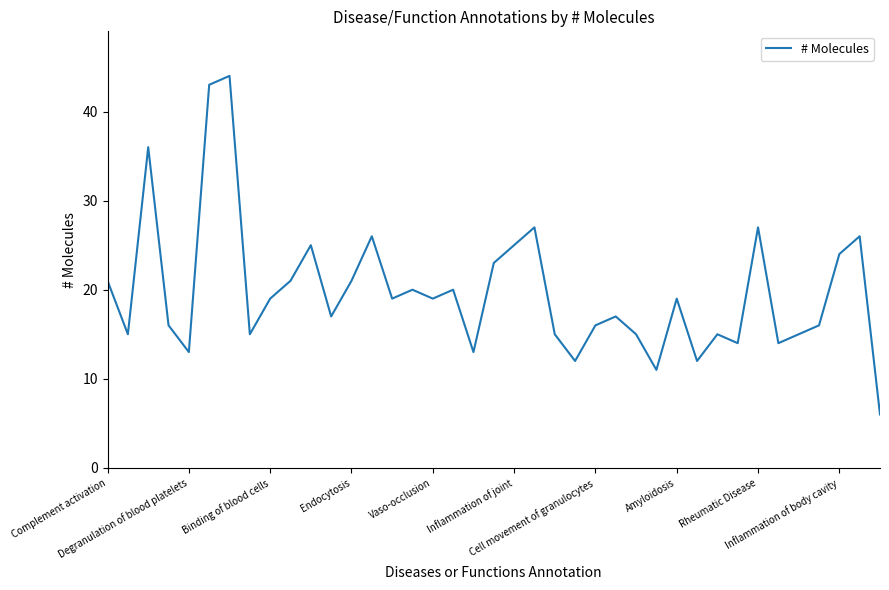

What is the greatest value displayed?

44